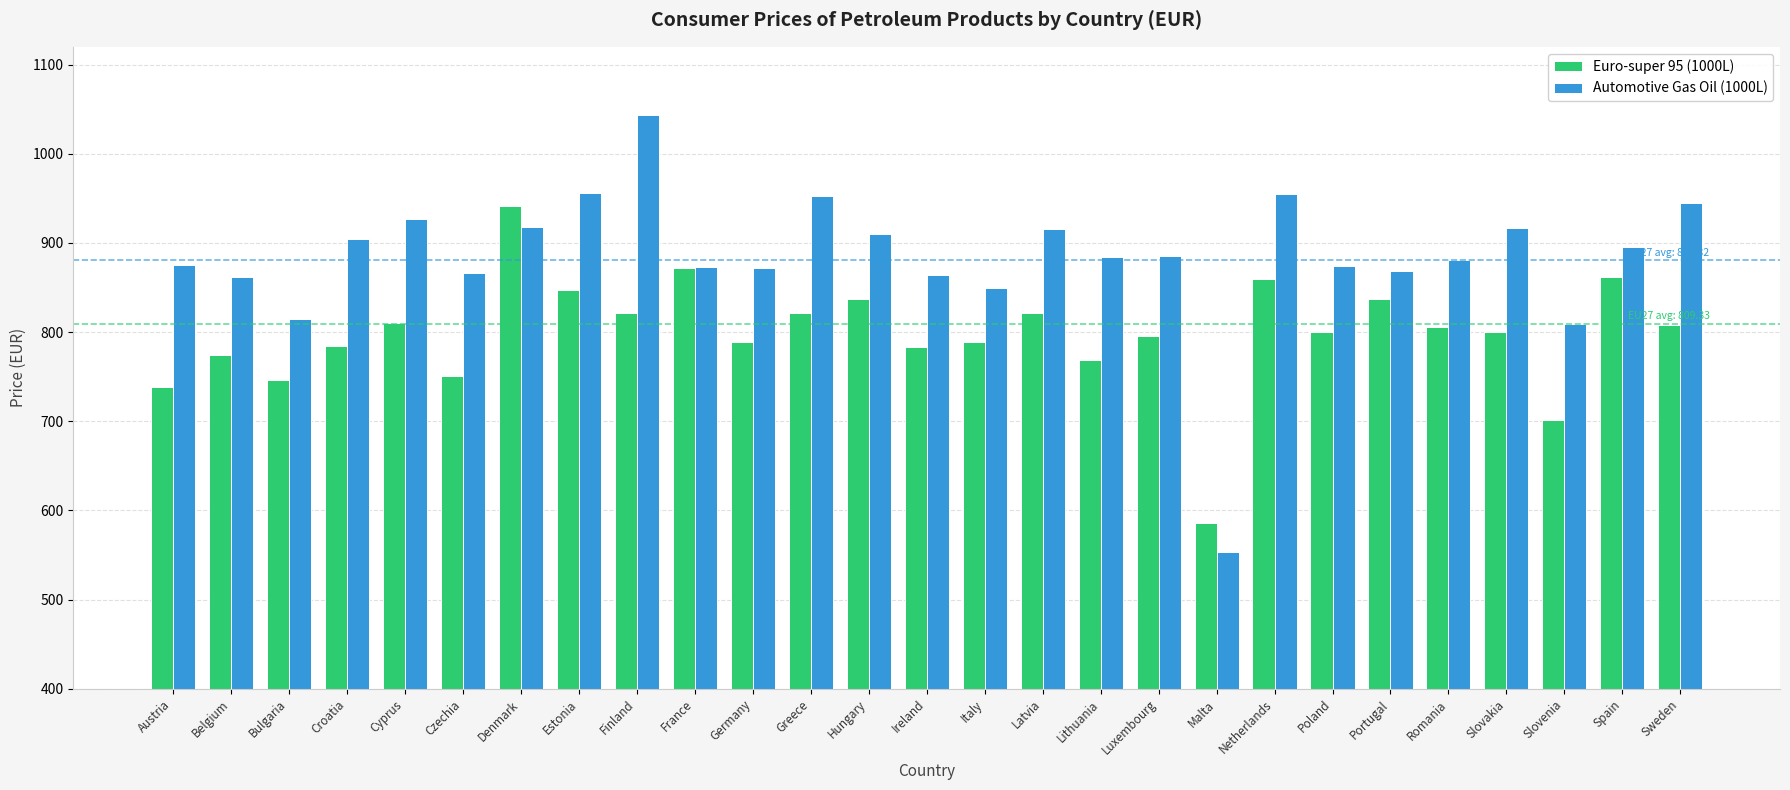

How many data points in Automotive Gas Oil (1000L) are less than 884?

13